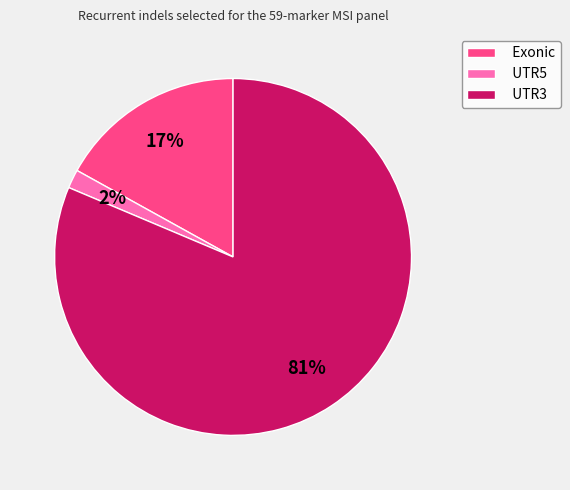

Which category has the smallest portion of the pie?

UTR5